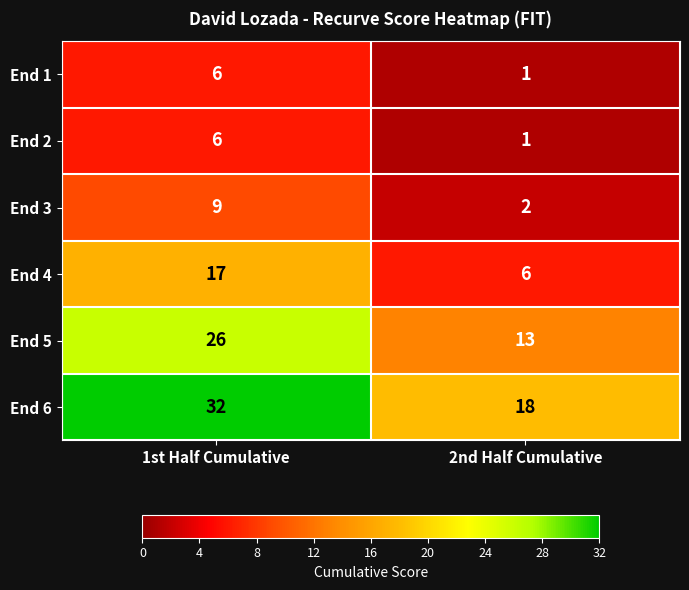

True or false: End 3 has a value of 9 at 1st Half Cumulative.

True